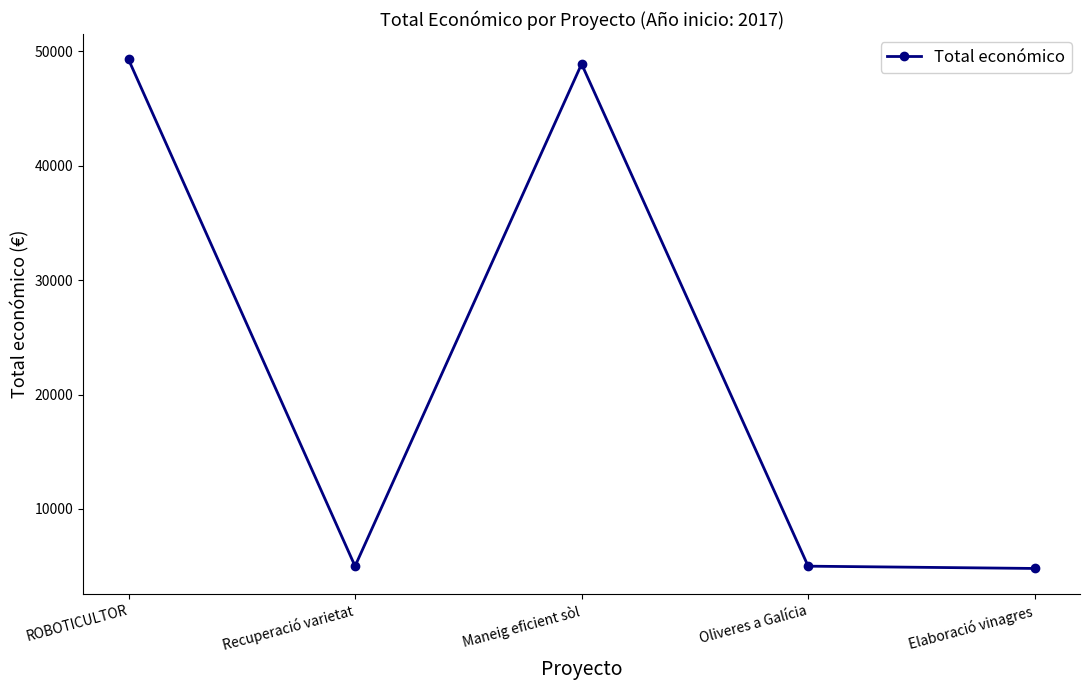

What is the greatest value displayed?

49291